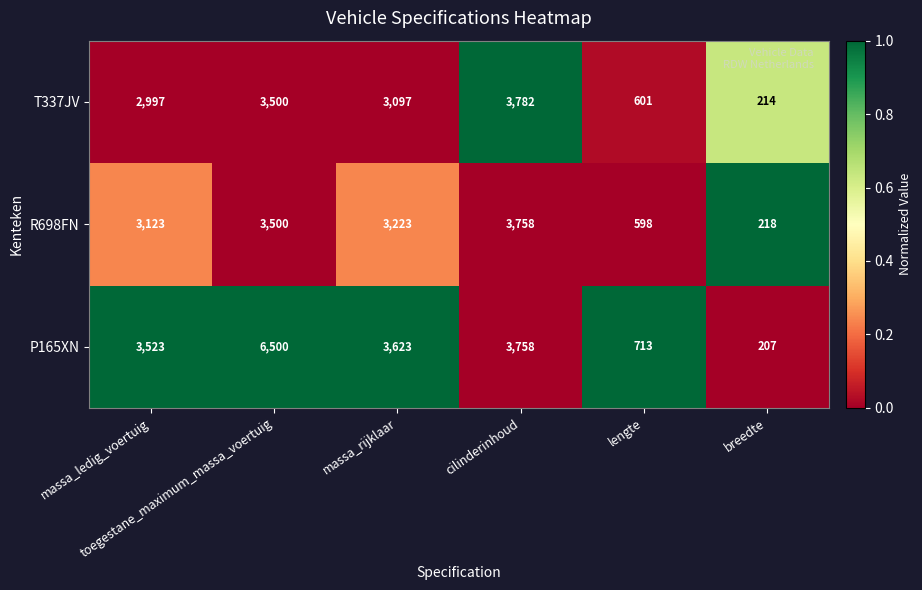

Which series has the largest total across all categories?

P165XN